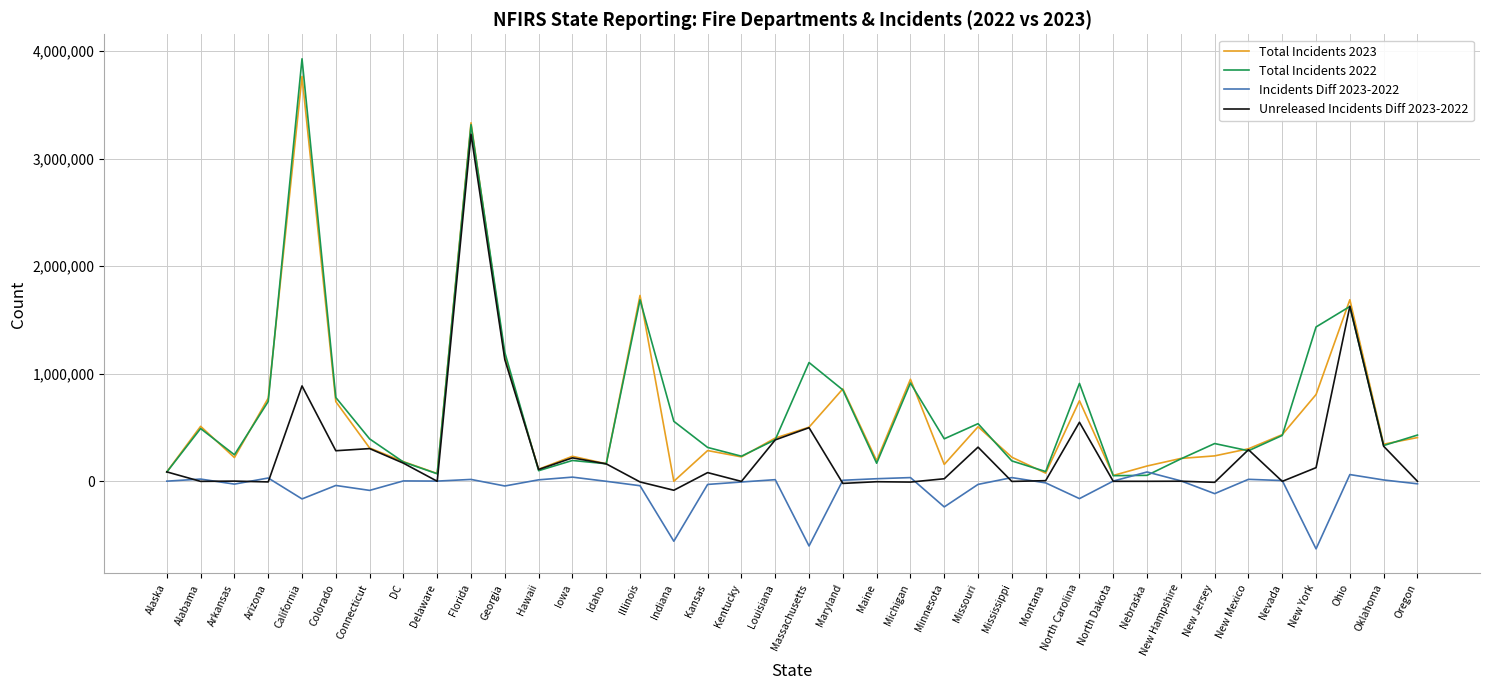

Which series has the largest range (max minus min)?

Total Incidents 2022